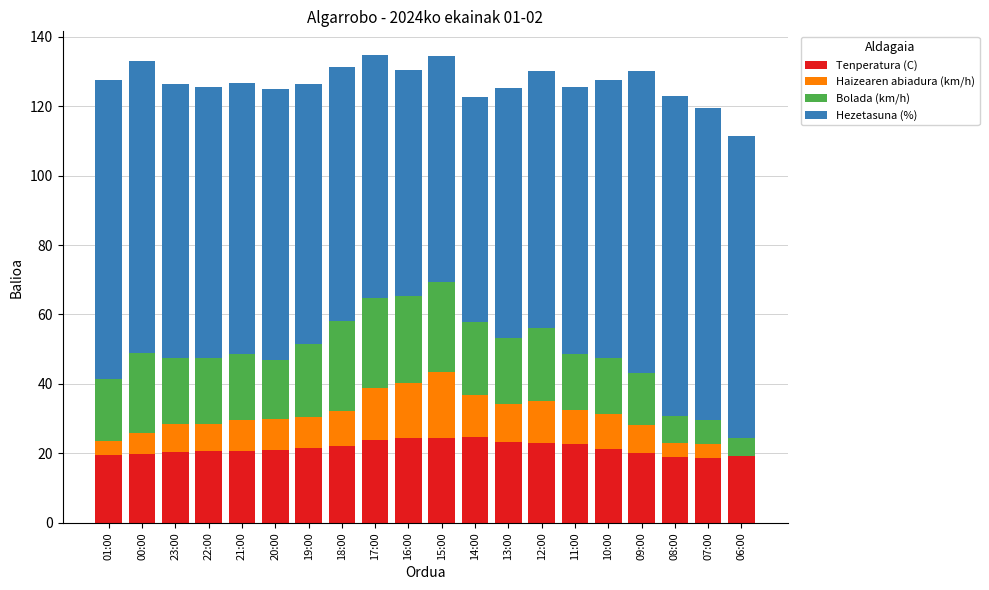

What is the maximum value for Tenperatura (C)?

24.7